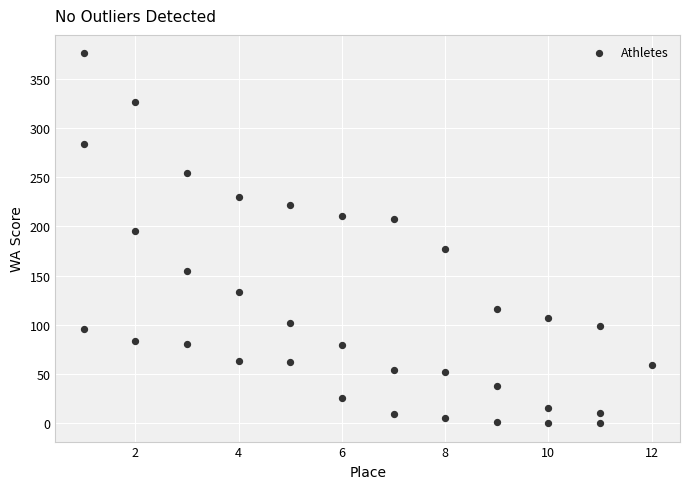

What is the range of Y values (max minus min)?

376